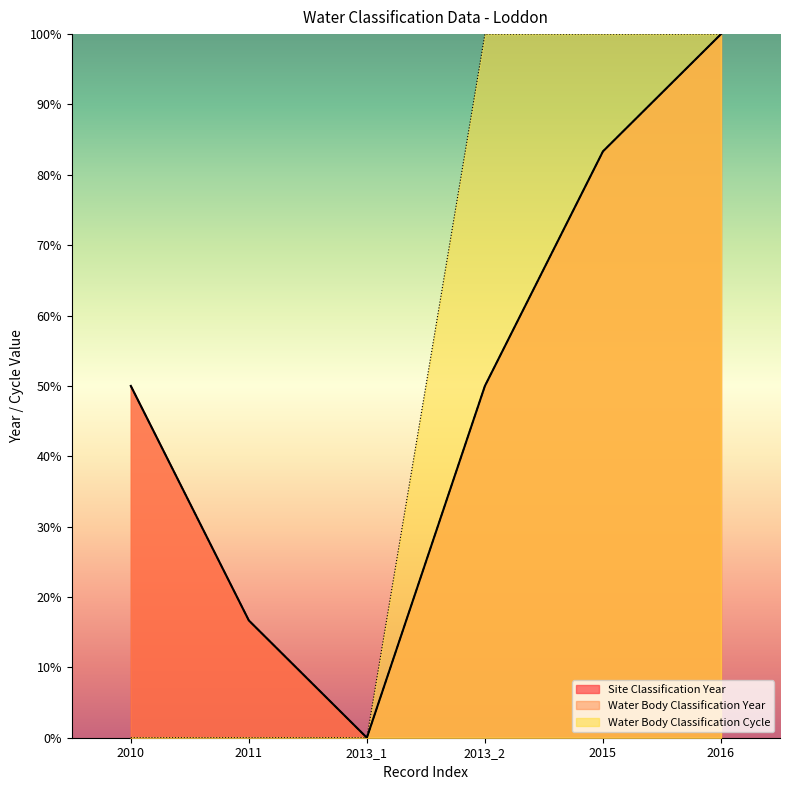

At how many categories does at least one series exceed 1?

5